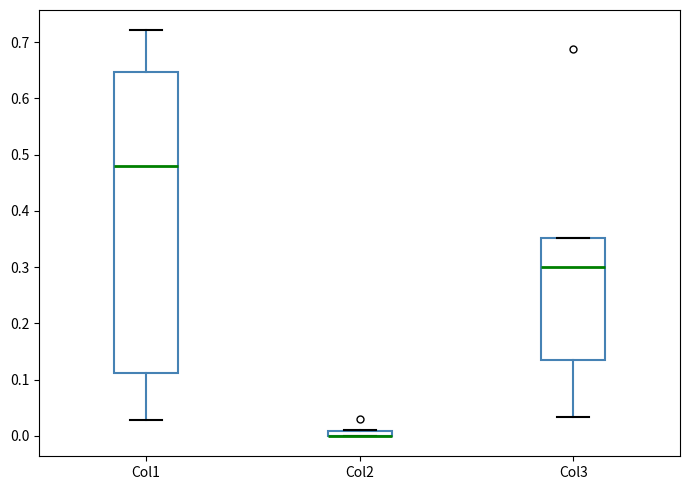

Which box is the tallest, from its lower edge to its upper edge?

Col1